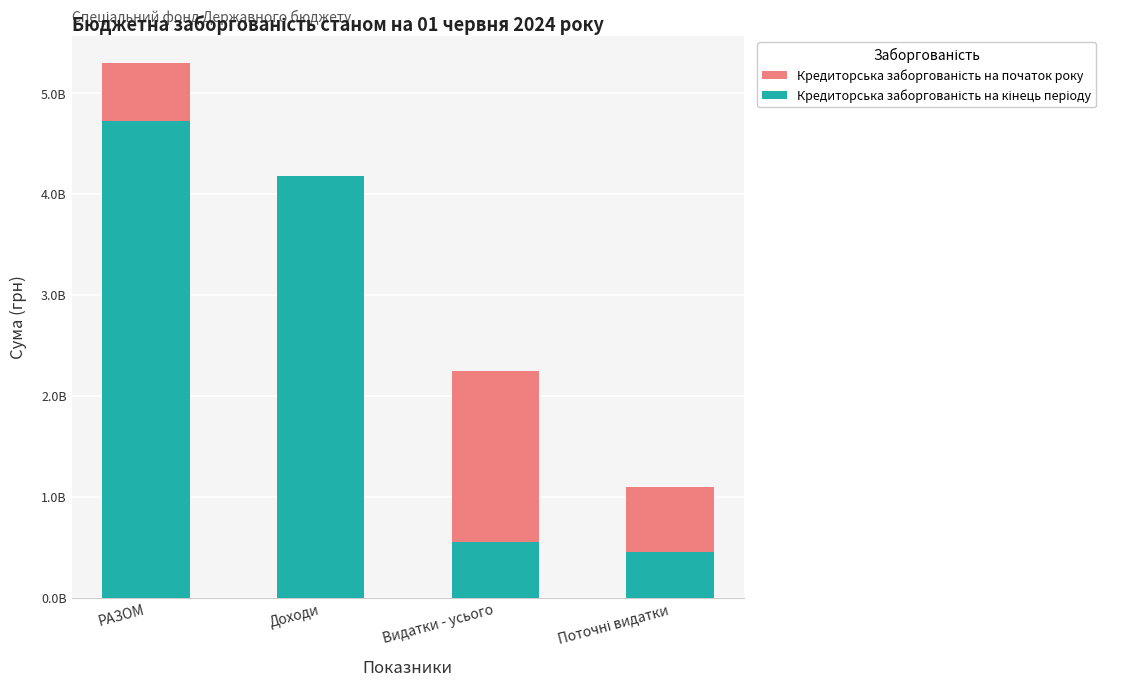

What is the average value of the Кредиторська заборгованість на початок року series?

2924014672.1